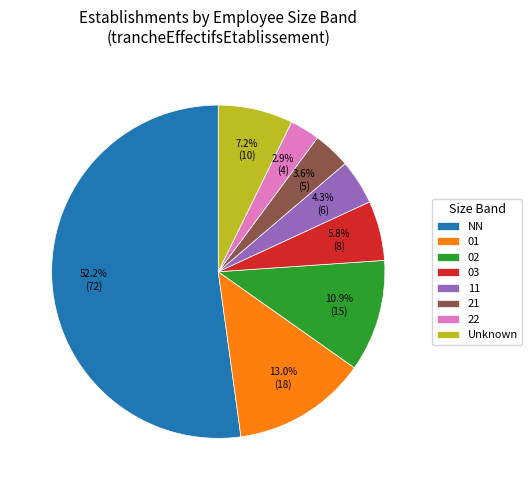

Which slice is the smallest?

22